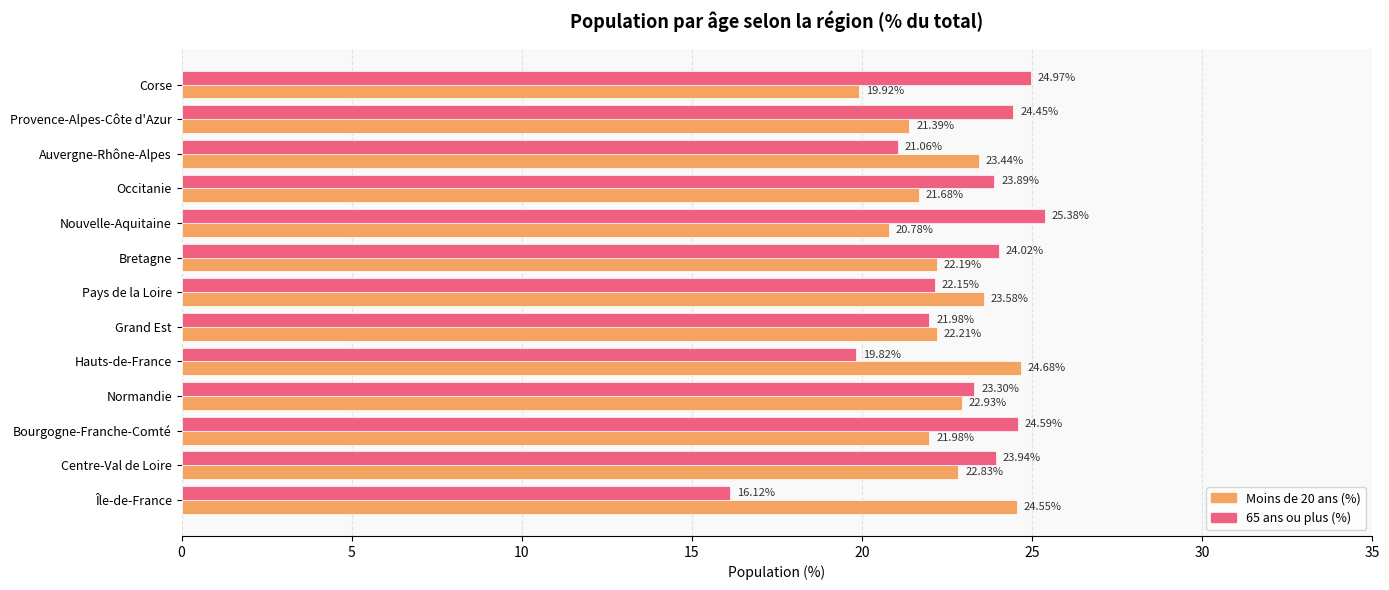

What is the sum of all 65 ans ou plus (%) values?

295.7